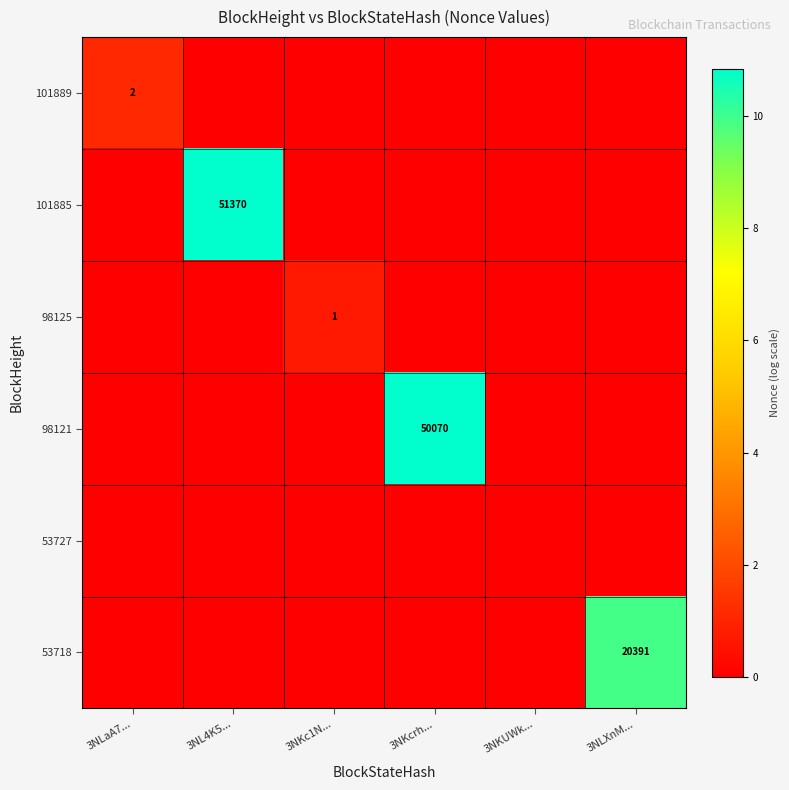

The 98125 series shows 1 at 3NKc1N.... True or false?

True